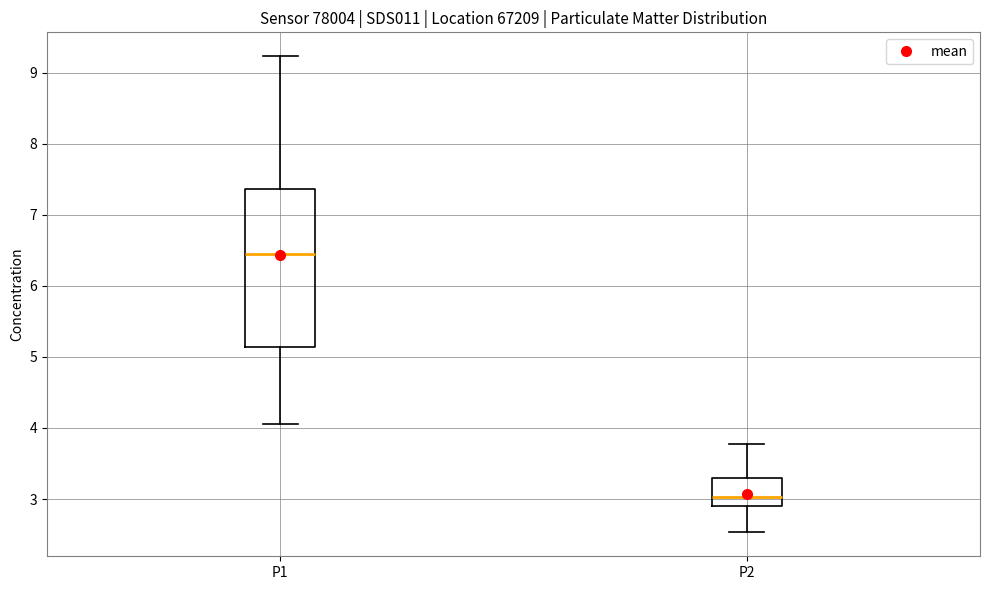

Where does the lower whisker of the box for P2 end on the y-axis? The values are not printed on the chart, so give them approximately, as read against the axis.

2.5